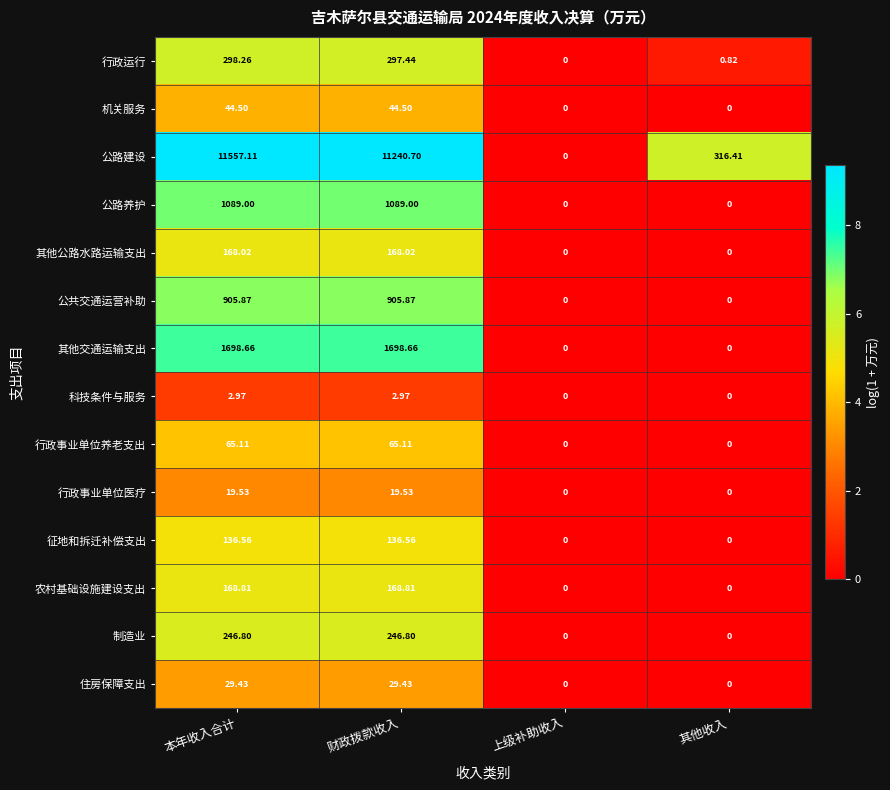

Where does the 其他公路水路运输支出 series first go above 168?

本年收入合计